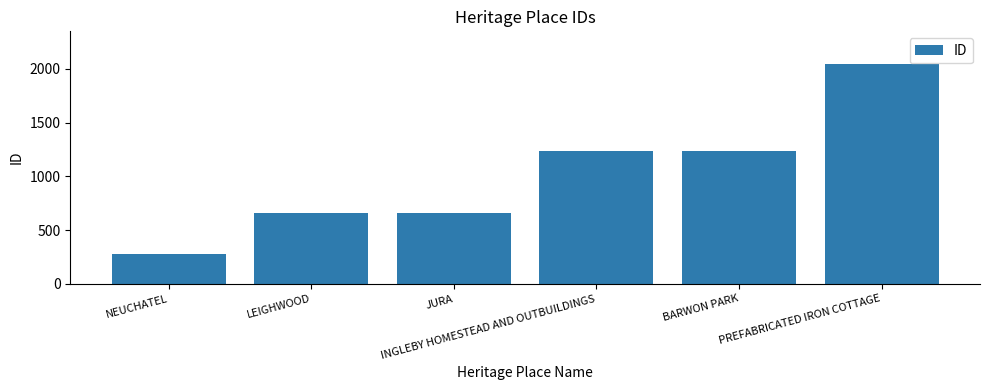

How many data points are less than 1233?

3